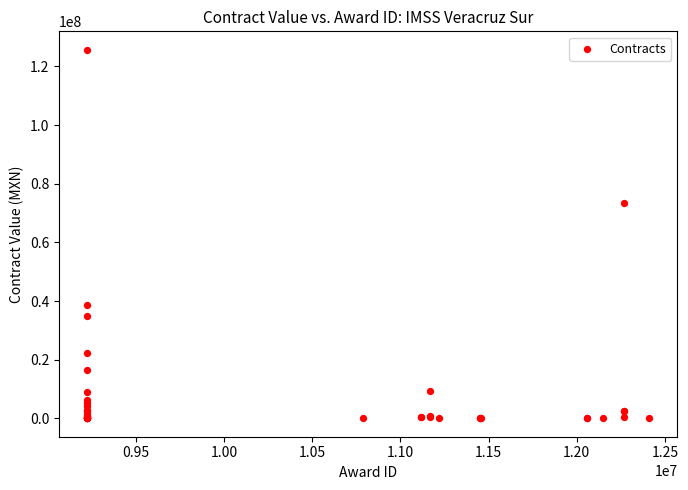

What Y value in the scatter plot is closest to 62858283?

73426304.9